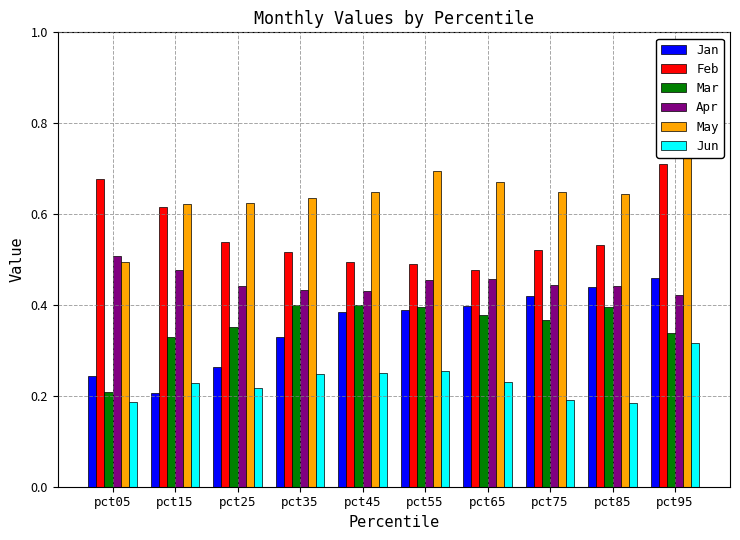

What is the value of the May bar at the 10th from the left?

0.7